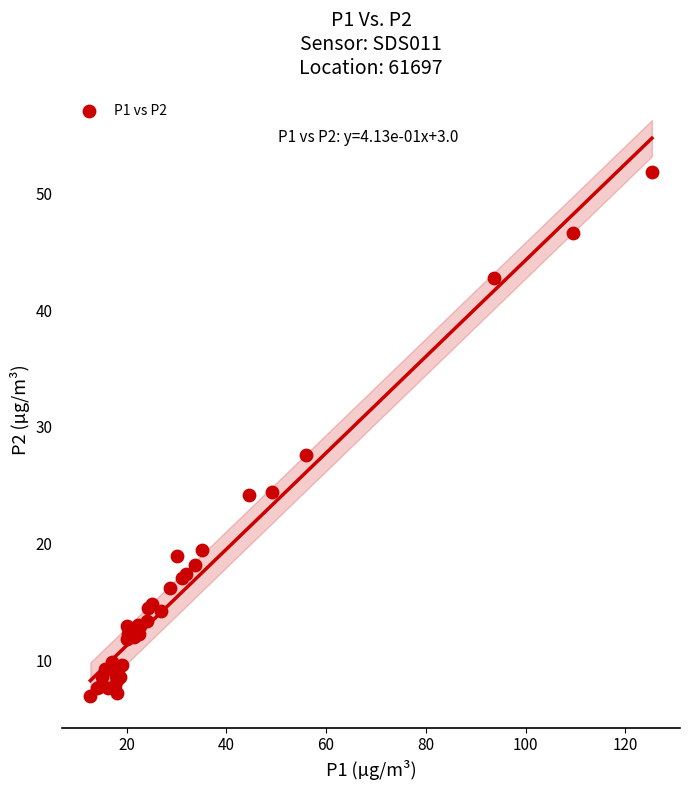

What Y value in the scatter plot is closest to 29?

27.6